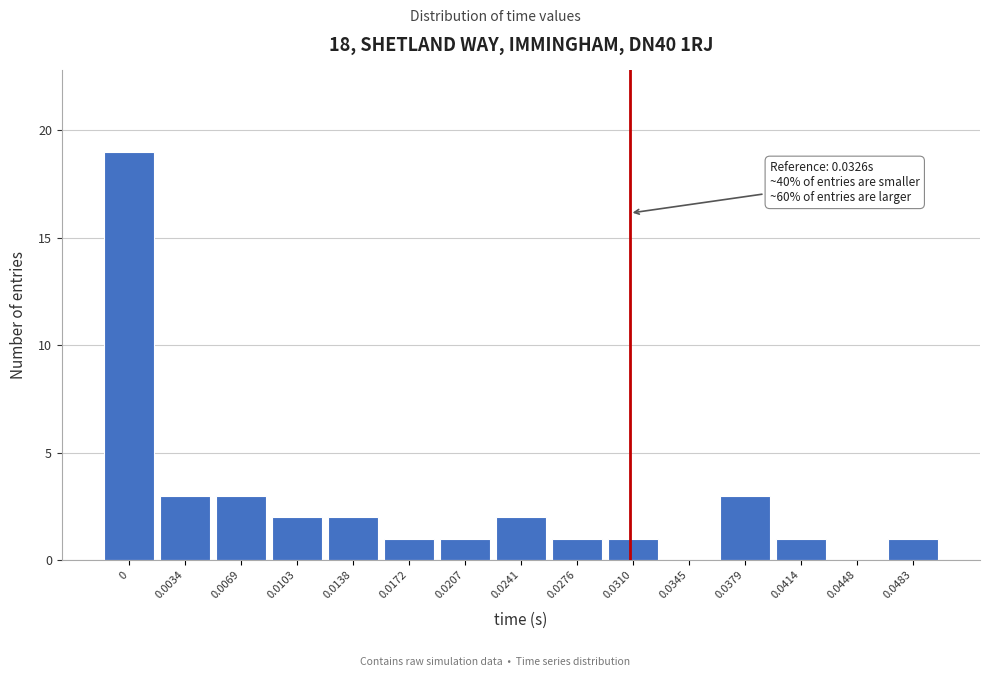

Reading right to left, transcribe all the data shown in this chart.

0.0483=1	0.0448=0	0.0414=1	0.0379=3	0.0345=0	0.0310=1	0.0276=1	0.0241=2	0.0207=1	0.0172=1	0.0138=2	0.0103=2	0.0069=3	0.0034=3	0=19